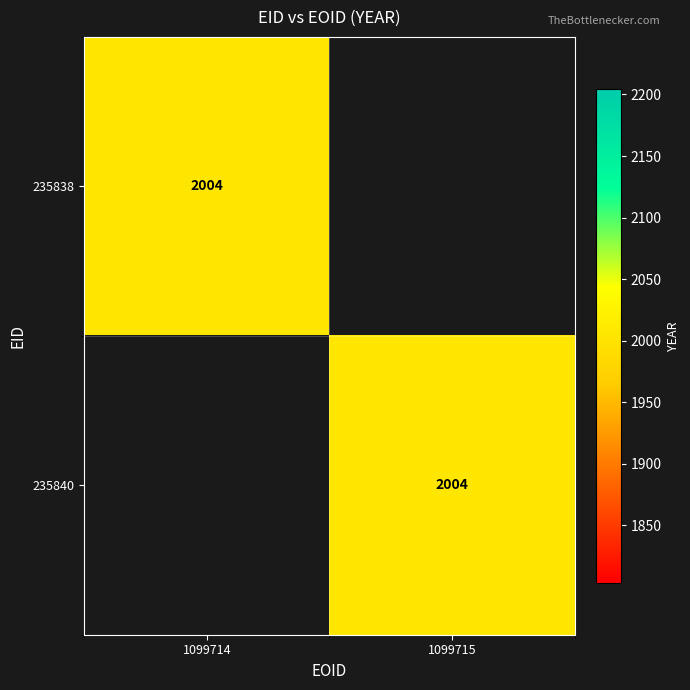

Is it true that 235838 equals 2004 at 1099714?

True